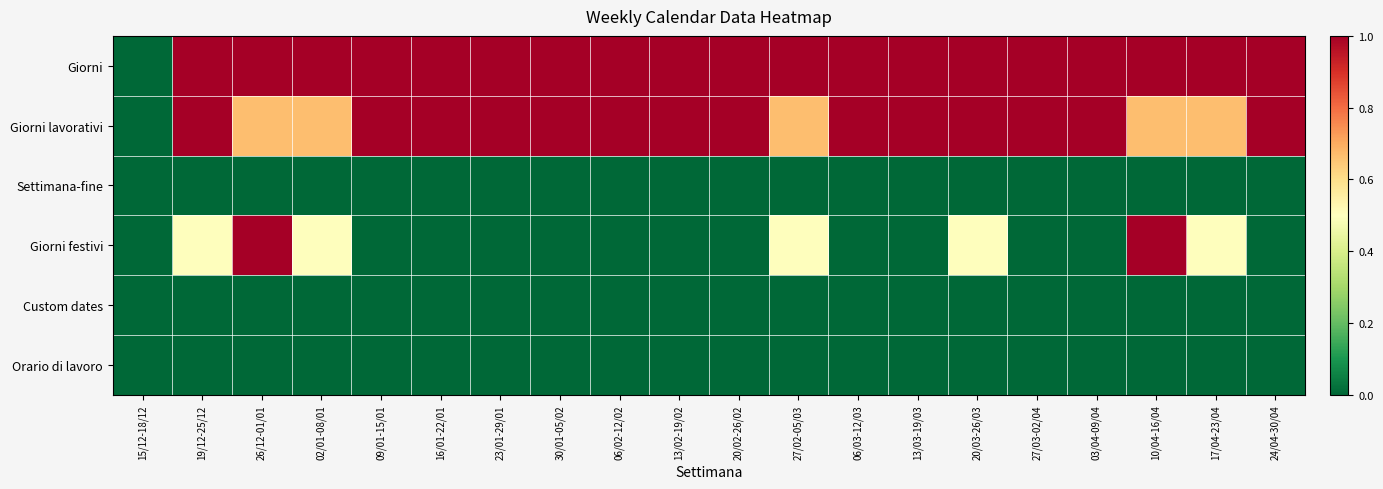

Reading left to right, what are all the values shown in this chart?

Giorni: 15/12-18/12=0.0	19/12-25/12=1.0	26/12-01/01=1.0	02/01-08/01=1.0	09/01-15/01=1.0	16/01-22/01=1.0	23/01-29/01=1.0	30/01-05/02=1.0	06/02-12/02=1.0	13/02-19/02=1.0	20/02-26/02=1.0	27/02-05/03=1.0	06/03-12/03=1.0	13/03-19/03=1.0	20/03-26/03=1.0	27/03-02/04=1.0	03/04-09/04=1.0	10/04-16/04=1.0	17/04-23/04=1.0	24/04-30/04=1.0
Giorni lavorativi: 15/12-18/12=0.0	19/12-25/12=1.0	26/12-01/01=0.7	02/01-08/01=0.7	09/01-15/01=1.0	16/01-22/01=1.0	23/01-29/01=1.0	30/01-05/02=1.0	06/02-12/02=1.0	13/02-19/02=1.0	20/02-26/02=1.0	27/02-05/03=0.7	06/03-12/03=1.0	13/03-19/03=1.0	20/03-26/03=1.0	27/03-02/04=1.0	03/04-09/04=1.0	10/04-16/04=0.7	17/04-23/04=0.7	24/04-30/04=1.0
Settimana-fine: 15/12-18/12=0.0	19/12-25/12=0.0	26/12-01/01=0.0	02/01-08/01=0.0	09/01-15/01=0.0	16/01-22/01=0.0	23/01-29/01=0.0	30/01-05/02=0.0	06/02-12/02=0.0	13/02-19/02=0.0	20/02-26/02=0.0	27/02-05/03=0.0	06/03-12/03=0.0	13/03-19/03=0.0	20/03-26/03=0.0	27/03-02/04=0.0	03/04-09/04=0.0	10/04-16/04=0.0	17/04-23/04=0.0	24/04-30/04=0.0
Giorni festivi: 15/12-18/12=0.0	19/12-25/12=0.5	26/12-01/01=1.0	02/01-08/01=0.5	09/01-15/01=0.0	16/01-22/01=0.0	23/01-29/01=0.0	30/01-05/02=0.0	06/02-12/02=0.0	13/02-19/02=0.0	20/02-26/02=0.0	27/02-05/03=0.5	06/03-12/03=0.0	13/03-19/03=0.0	20/03-26/03=0.5	27/03-02/04=0.0	03/04-09/04=0.0	10/04-16/04=1.0	17/04-23/04=0.5	24/04-30/04=0.0
Custom dates: 15/12-18/12=0.0	19/12-25/12=0.0	26/12-01/01=0.0	02/01-08/01=0.0	09/01-15/01=0.0	16/01-22/01=0.0	23/01-29/01=0.0	30/01-05/02=0.0	06/02-12/02=0.0	13/02-19/02=0.0	20/02-26/02=0.0	27/02-05/03=0.0	06/03-12/03=0.0	13/03-19/03=0.0	20/03-26/03=0.0	27/03-02/04=0.0	03/04-09/04=0.0	10/04-16/04=0.0	17/04-23/04=0.0	24/04-30/04=0.0
Orario di lavoro: 15/12-18/12=0.0	19/12-25/12=0.0	26/12-01/01=0.0	02/01-08/01=0.0	09/01-15/01=0.0	16/01-22/01=0.0	23/01-29/01=0.0	30/01-05/02=0.0	06/02-12/02=0.0	13/02-19/02=0.0	20/02-26/02=0.0	27/02-05/03=0.0	06/03-12/03=0.0	13/03-19/03=0.0	20/03-26/03=0.0	27/03-02/04=0.0	03/04-09/04=0.0	10/04-16/04=0.0	17/04-23/04=0.0	24/04-30/04=0.0